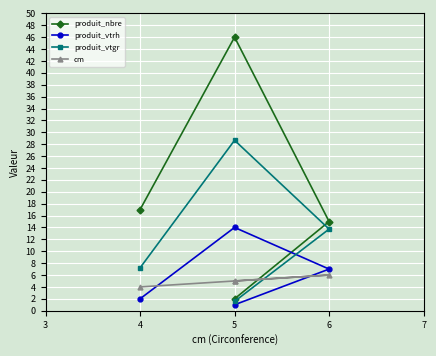

What is the difference between the second highest and minimum values in the produit_nbre series?

15.0